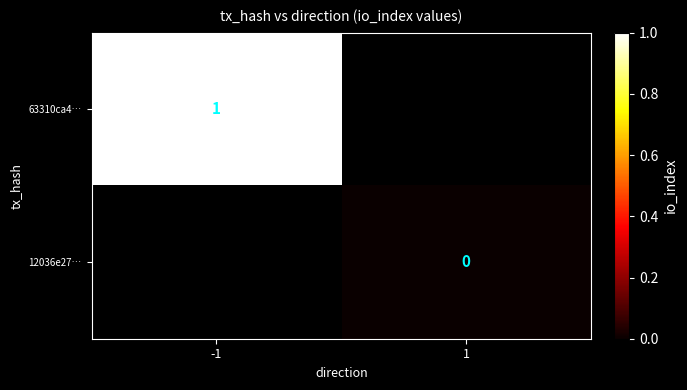

Is it true that 63310ca4… equals 1 at -1?

True